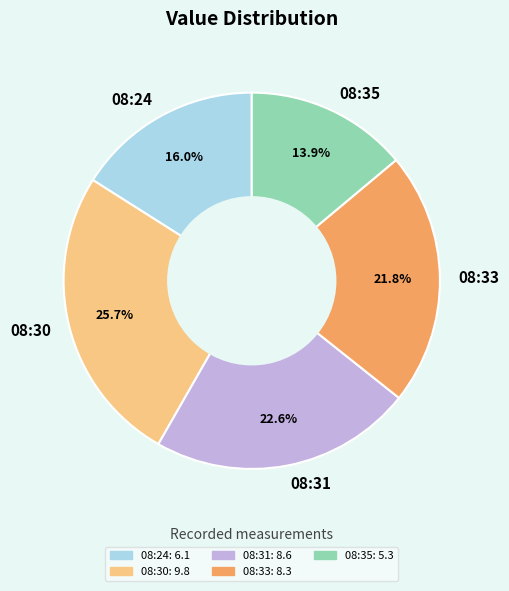

Do 08:33 and 08:24 together represent more than half of the pie?

No